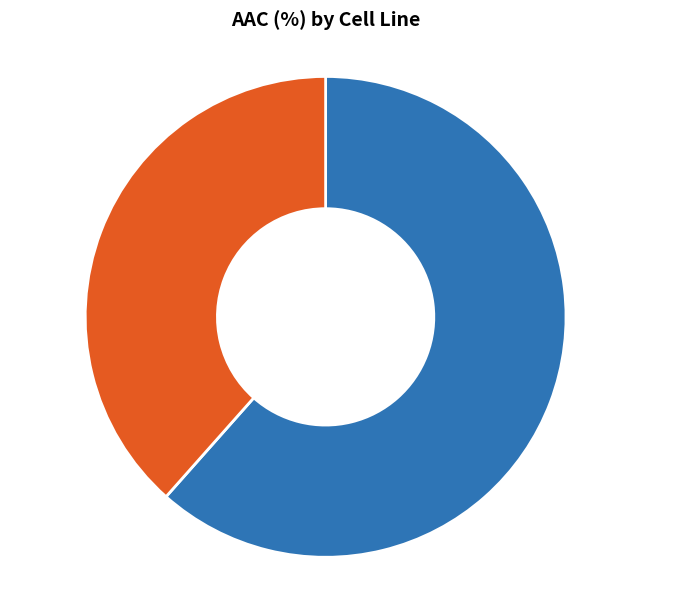

Count the number of slices in the pie.

2